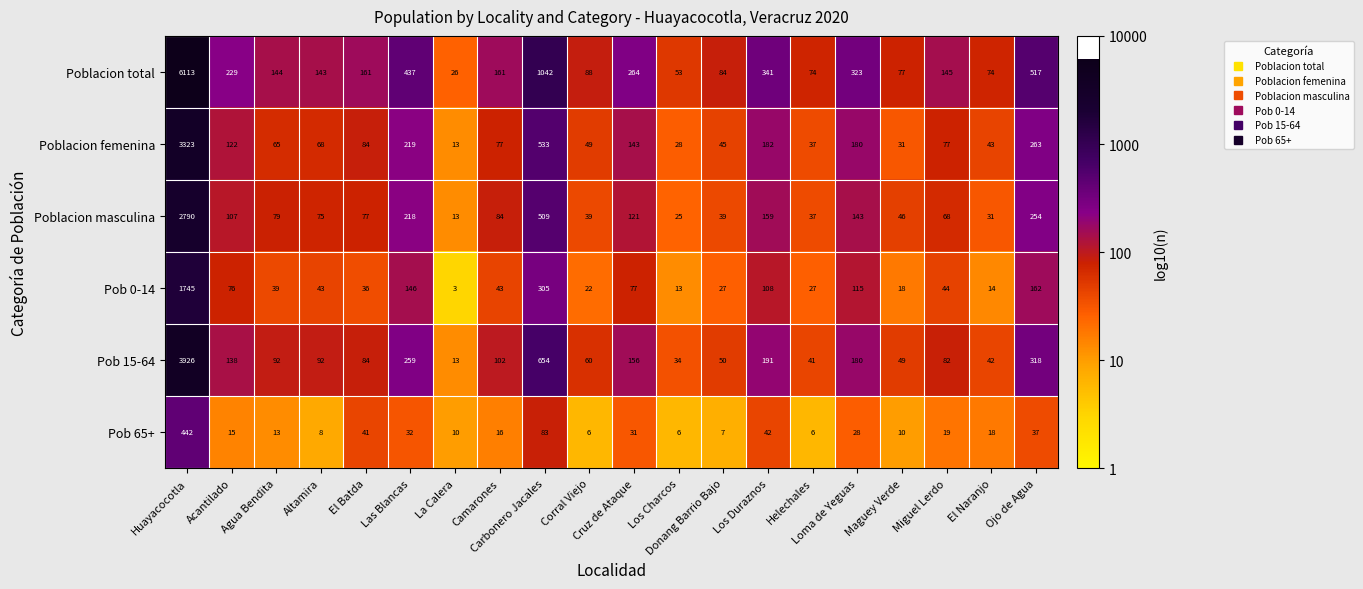

List the series in order of their peak value, highest first.

Poblacion total, Pob 15-64, Poblacion femenina, Poblacion masculina, Pob 0-14, Pob 65+